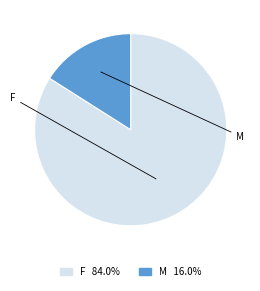

What portion of the pie excludes M?

84.0%